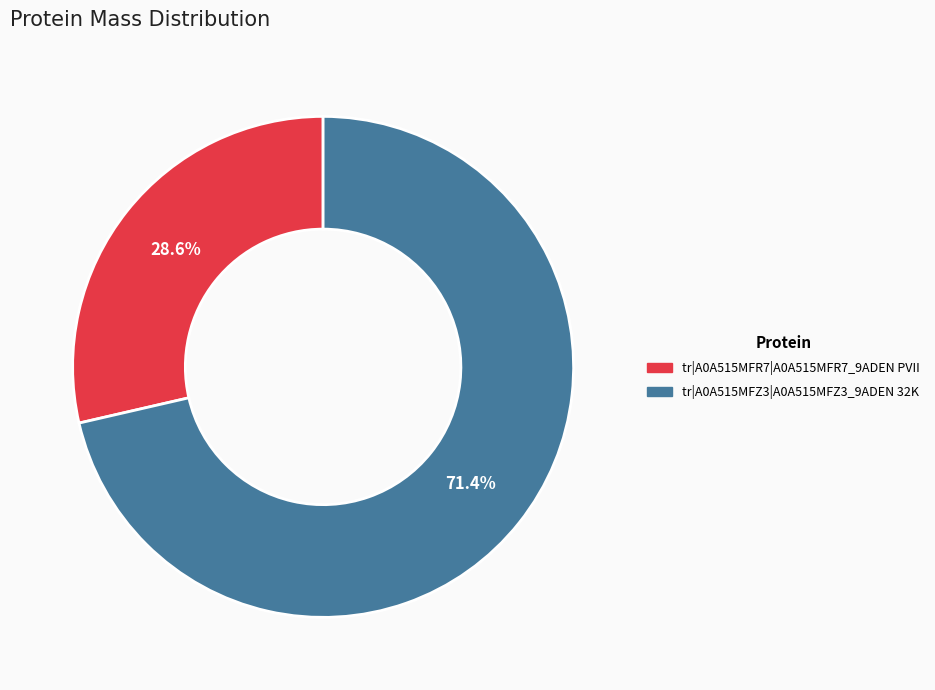

Between tr|A0A515MFR7|A0A515MFR7_9ADEN PVII and tr|A0A515MFZ3|A0A515MFZ3_9ADEN 32K, which is larger?

tr|A0A515MFZ3|A0A515MFZ3_9ADEN 32K